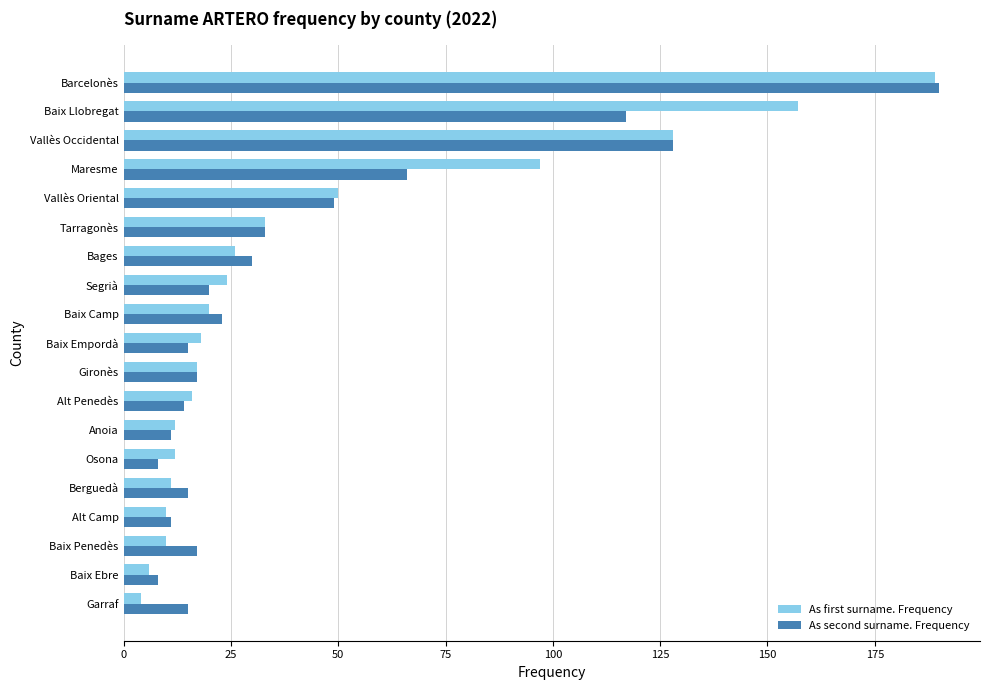

What is the difference between the highest and lowest values at Baix Penedès?

7